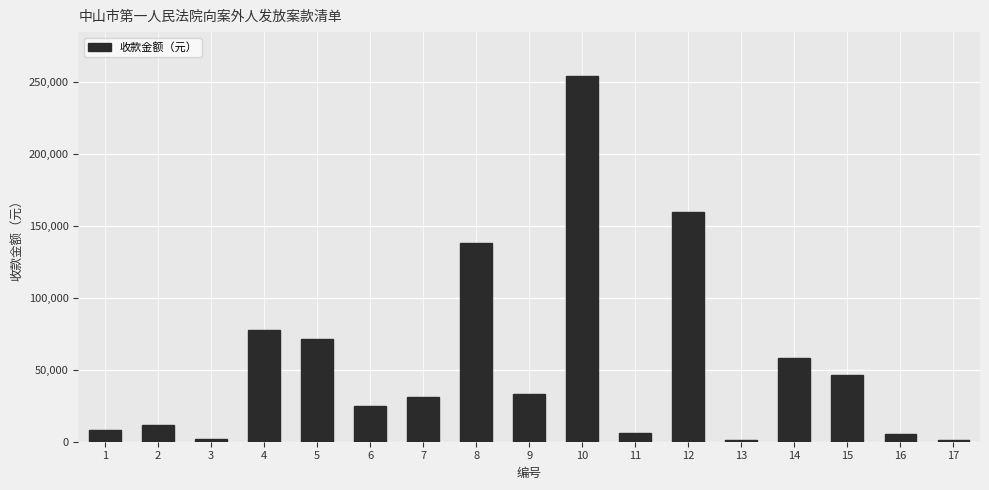

What is the sum of all values?

932230.7